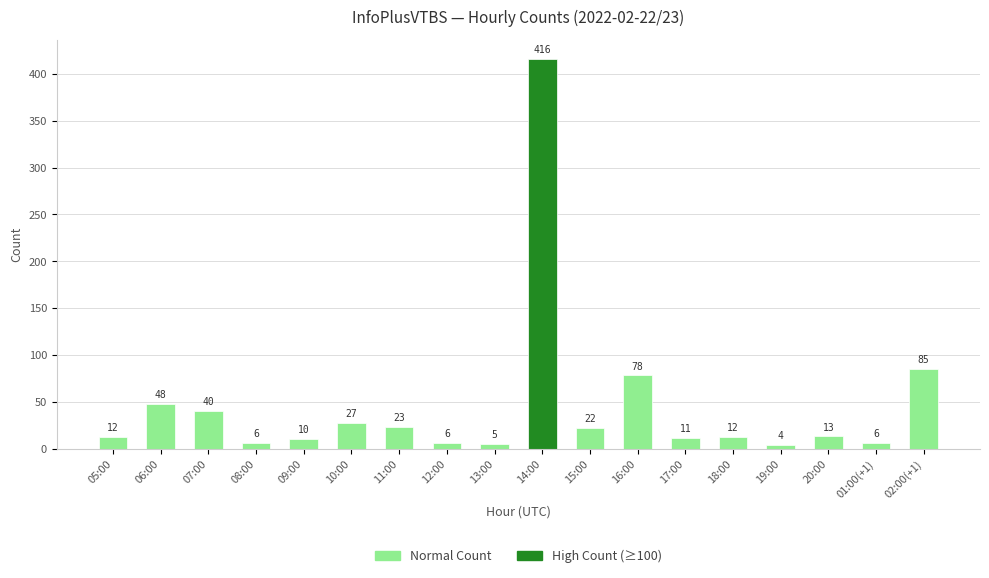

What is the average value?

46